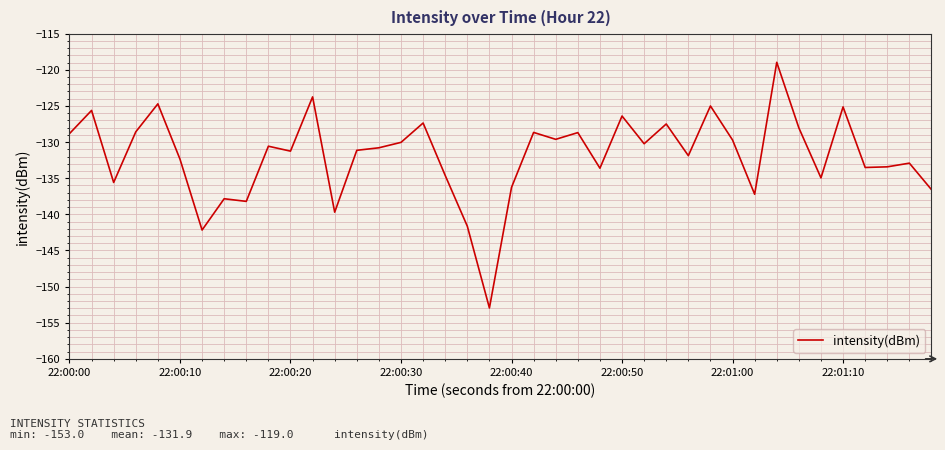

What is the maximum value shown in the chart?

-119.0